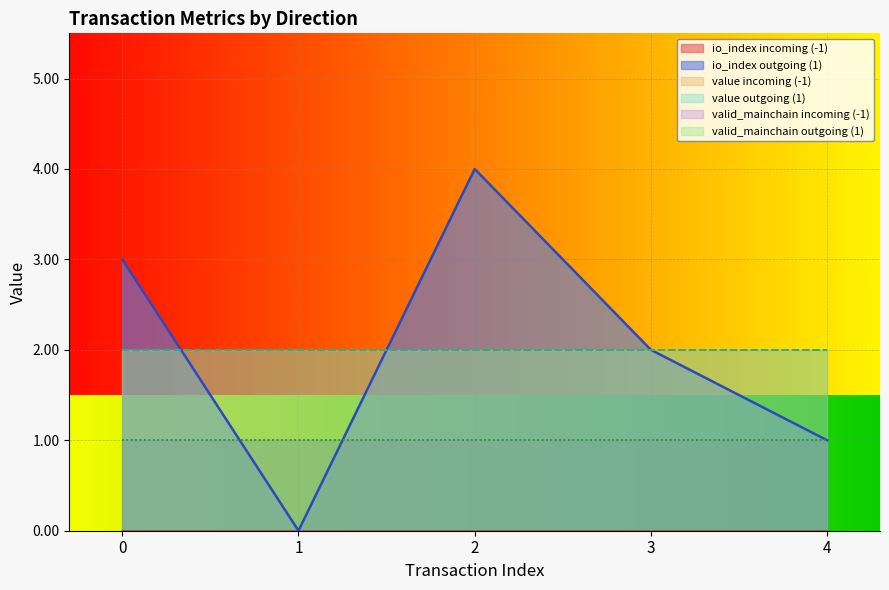

The valid_mainchain series shows 1.0 at -1. True or false?

True